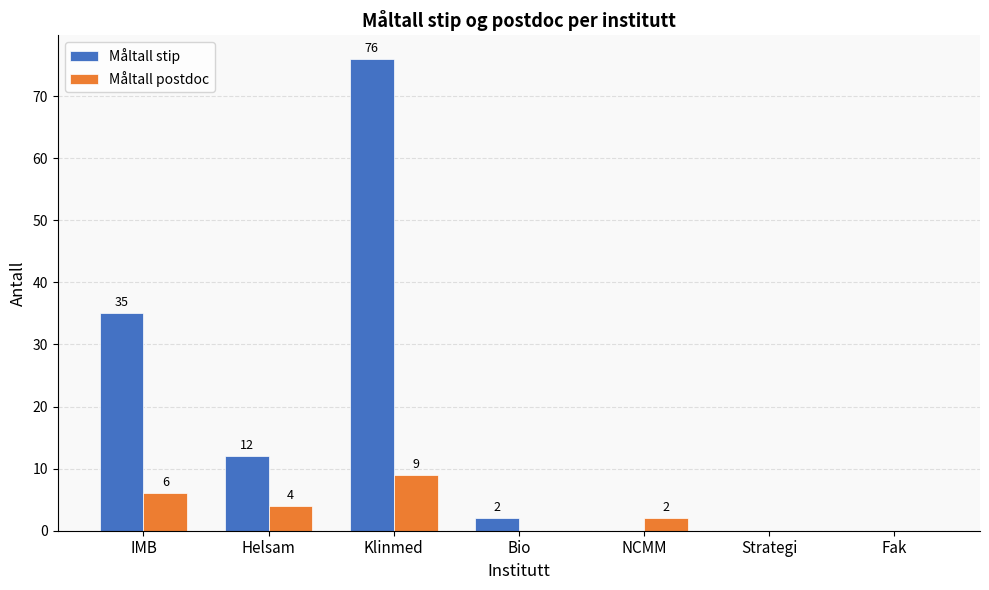

How many distinct data groups are displayed?

2